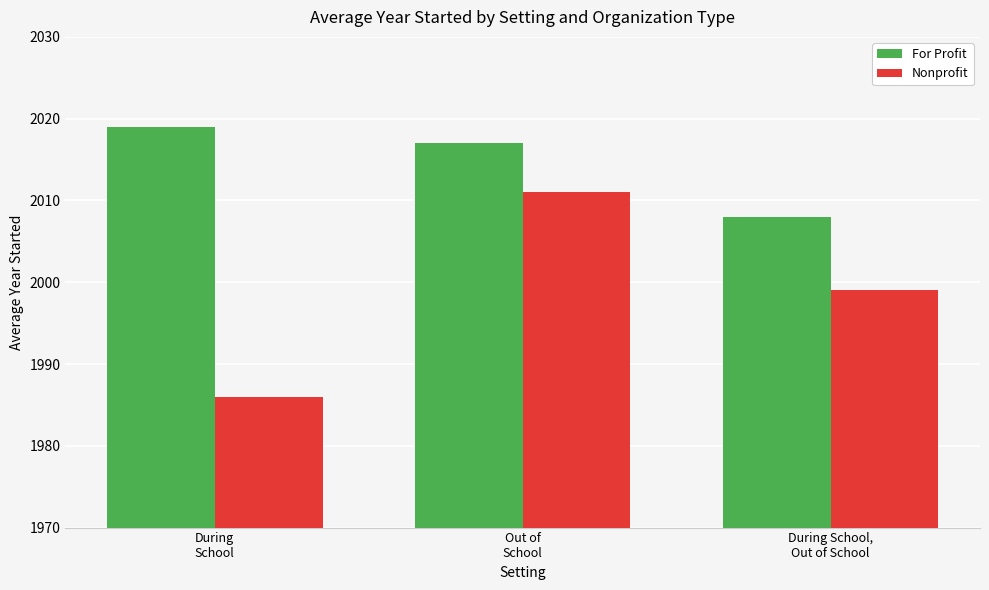

What is the sum of all Nonprofit values?

5996